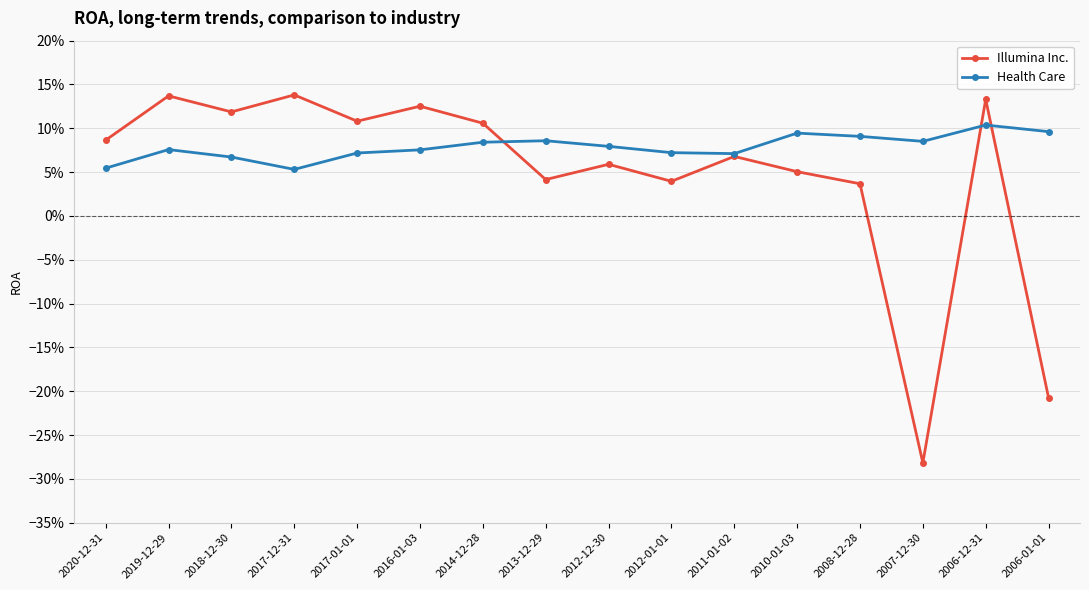

At 2020-12-31, list the series in order from smallest to largest.

Health Care, Illumina Inc.